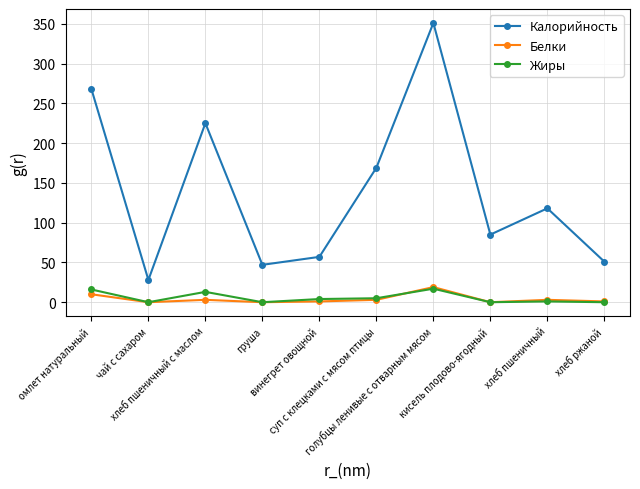

What is the greatest value displayed?

351